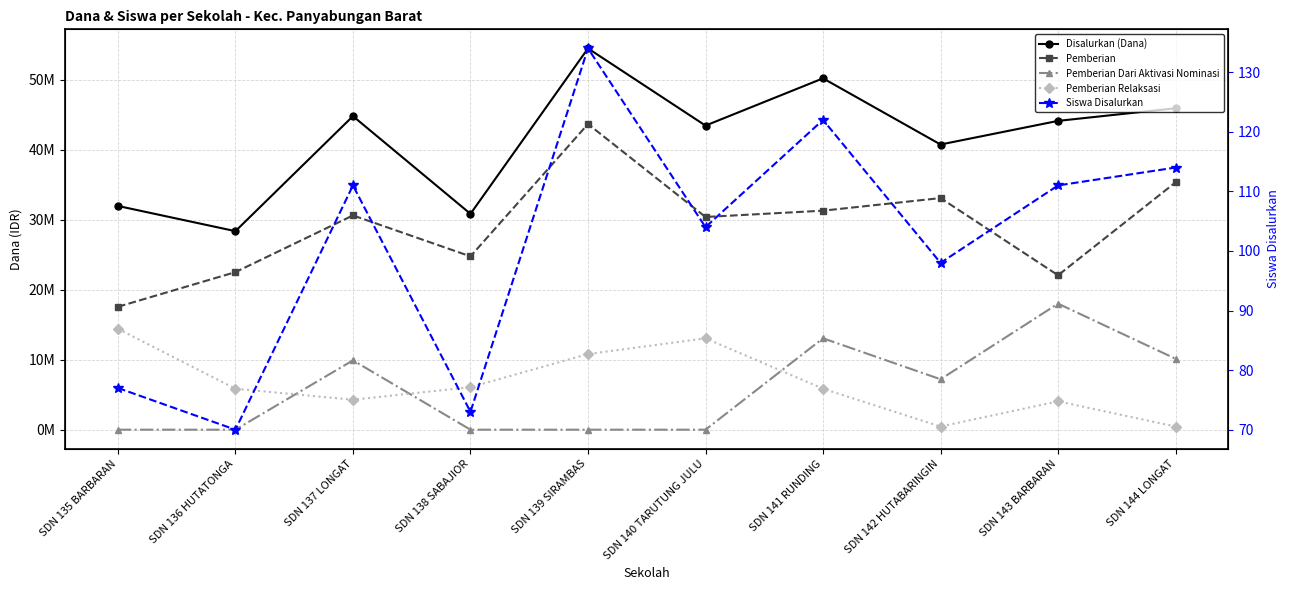

What is the difference between the maximum and minimum values in the Pemberian series?

26100000